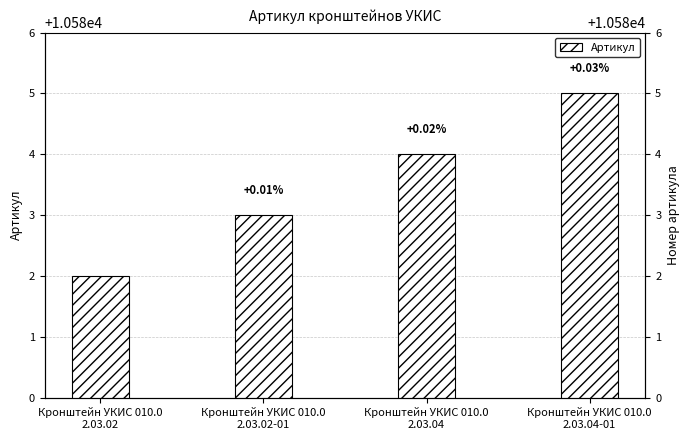

Is it true that the value at Кронштейн УКИС 010.0
2.03.04 is 10584?

True